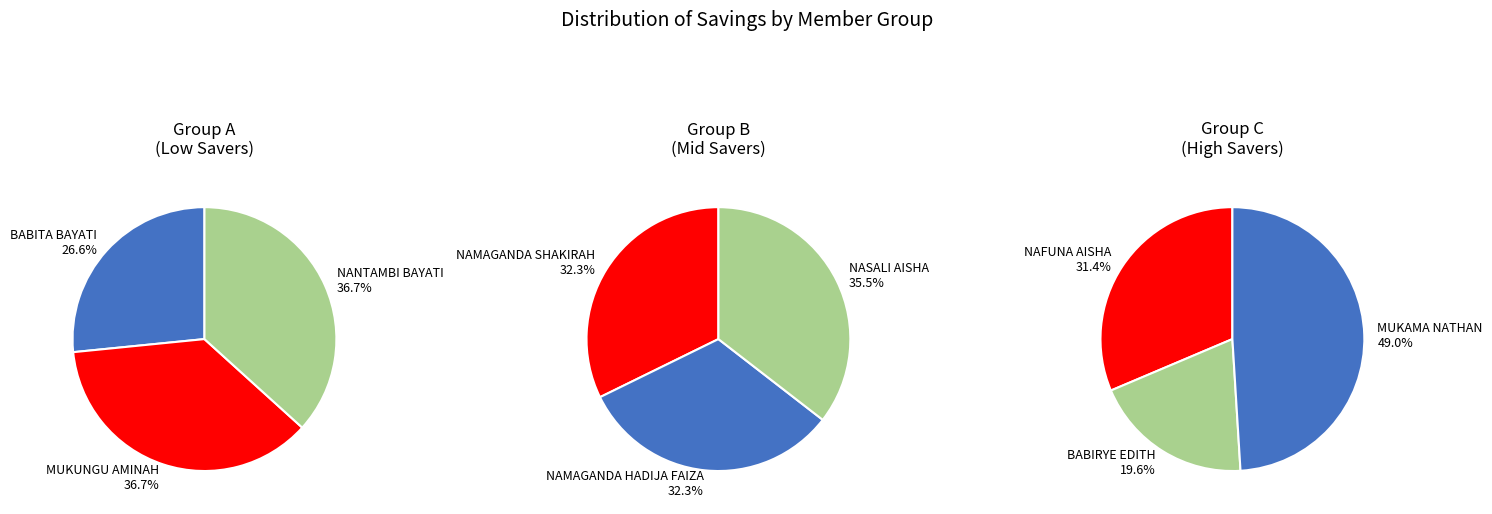

Which category has the biggest portion of the pie?

MUKAMA NATHAN